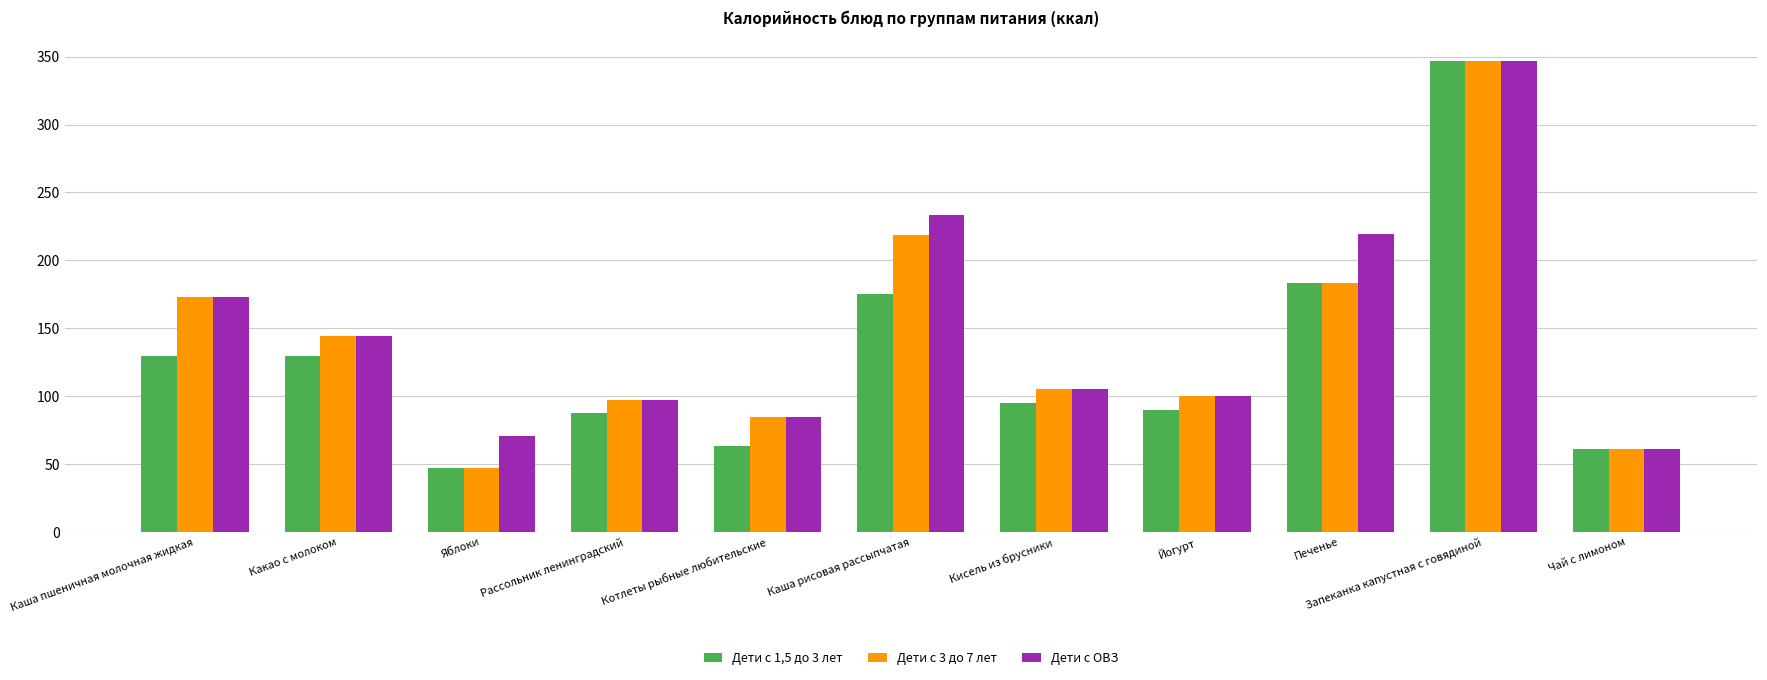

How many distinct data groups are displayed?

3